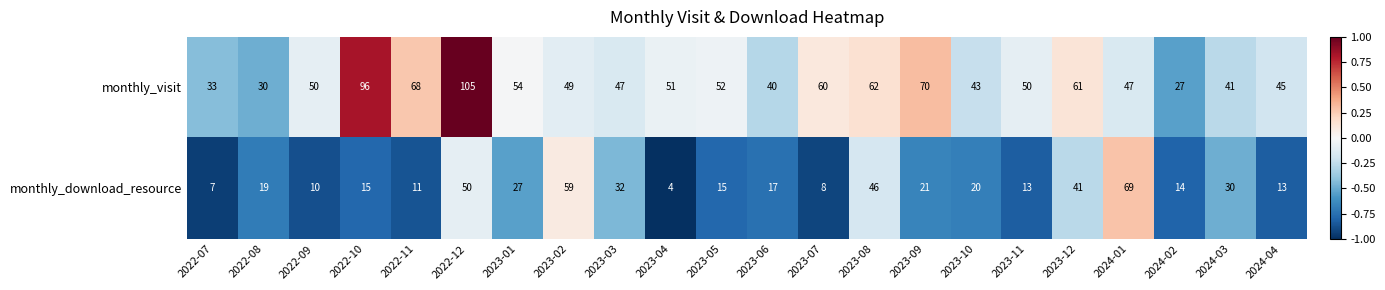

Count the number of categories in the chart.

22